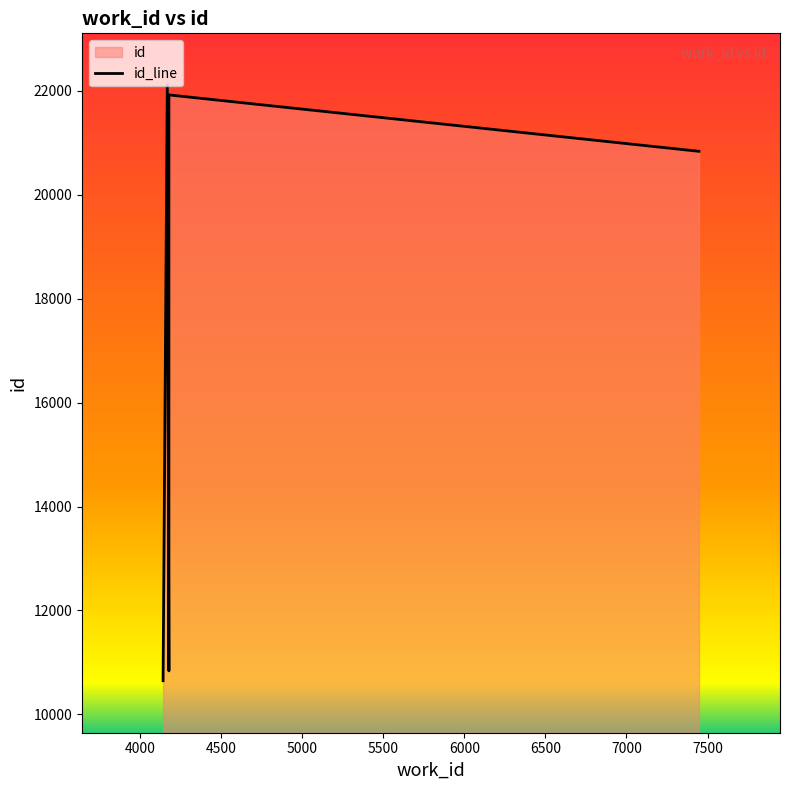

Between 5000 and 4000, which is larger?

4000